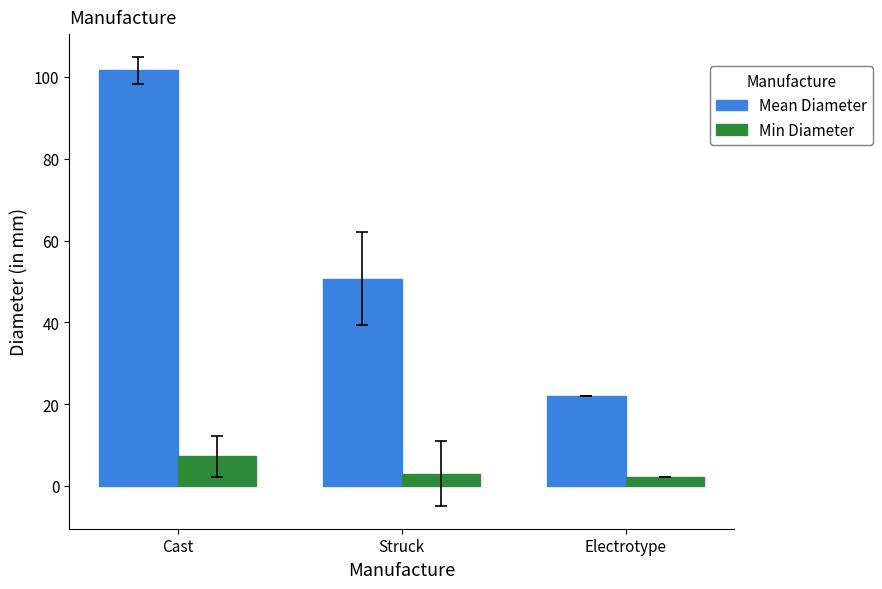

What are all the series names shown in the legend?

Mean Diameter, Min Diameter